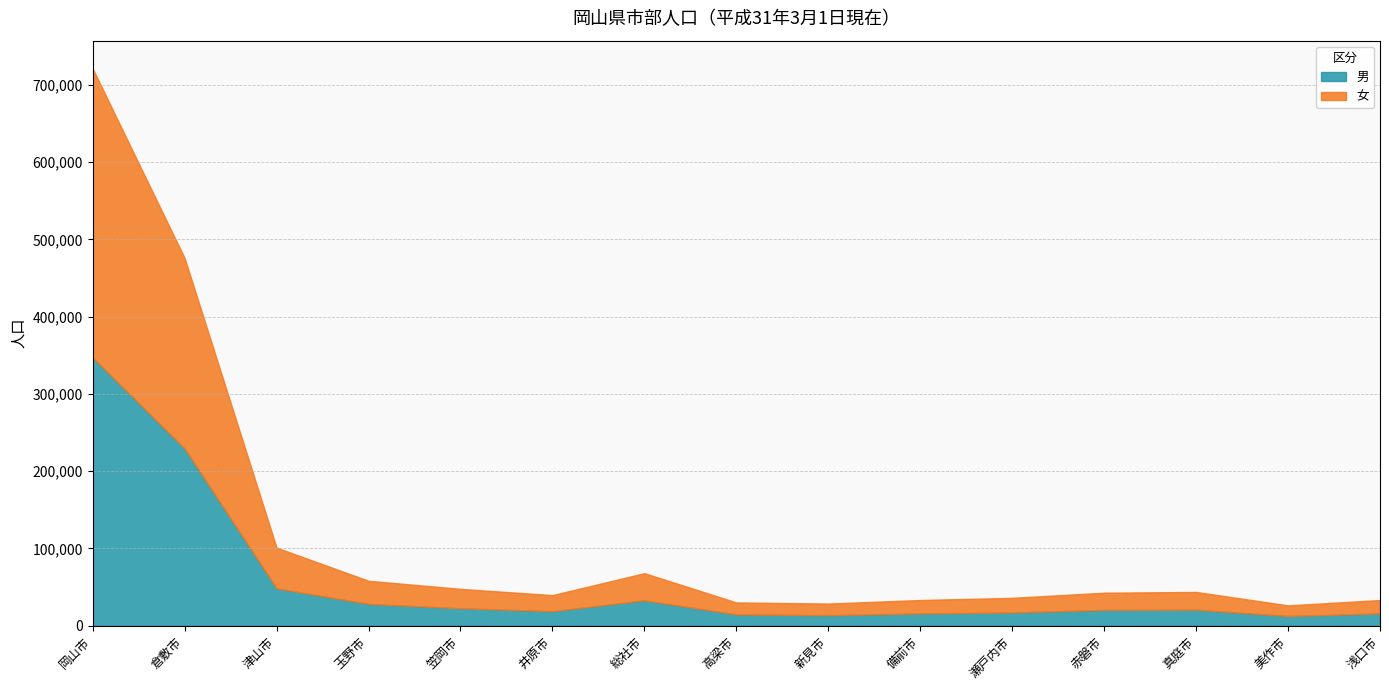

How many values in the 女 series exceed 22195?

7